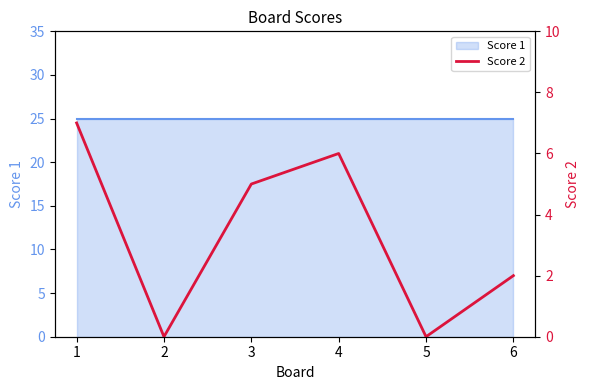

Where is the first local maximum?

4